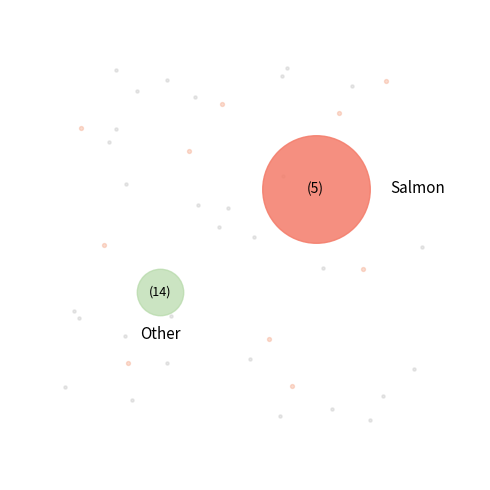

Is Maybe He Just Likes You the majority of the pie?

No